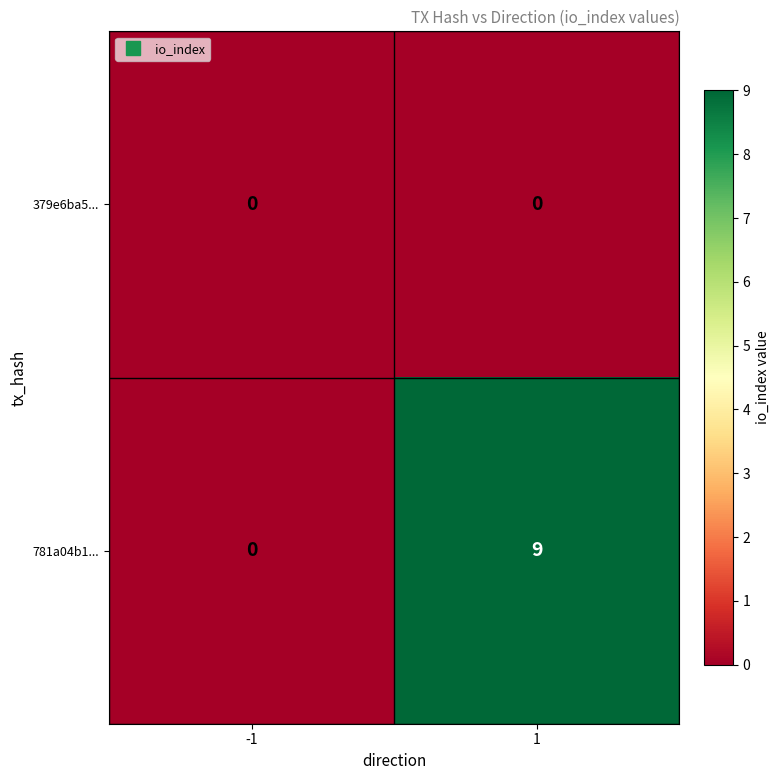

What is the sum of all 781a04b1... values?

9